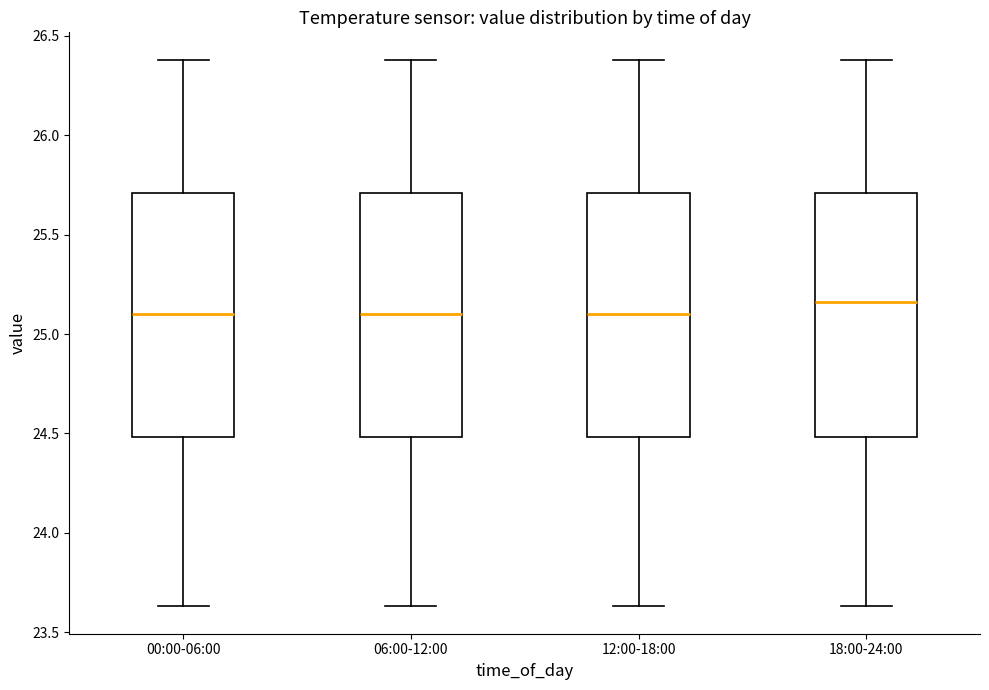

Reading left to right, read every box against the y-axis: the position of its median line, the range the box covers, and the ends of its whiskers. The values are not printed on the chart, so give them approximately, as read against the axis.

00:00-06:00: median 25.10, box 24.50 to 25.70, whiskers 23.65 to 26.40
06:00-12:00: median 25.10, box 24.50 to 25.70, whiskers 23.65 to 26.40
12:00-18:00: median 25.10, box 24.50 to 25.70, whiskers 23.65 to 26.40
18:00-24:00: median 25.15, box 24.50 to 25.70, whiskers 23.65 to 26.40